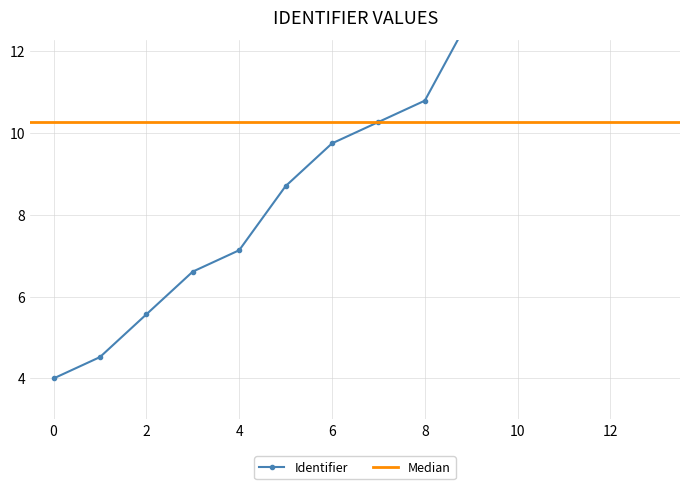

What is the average value?

9.9